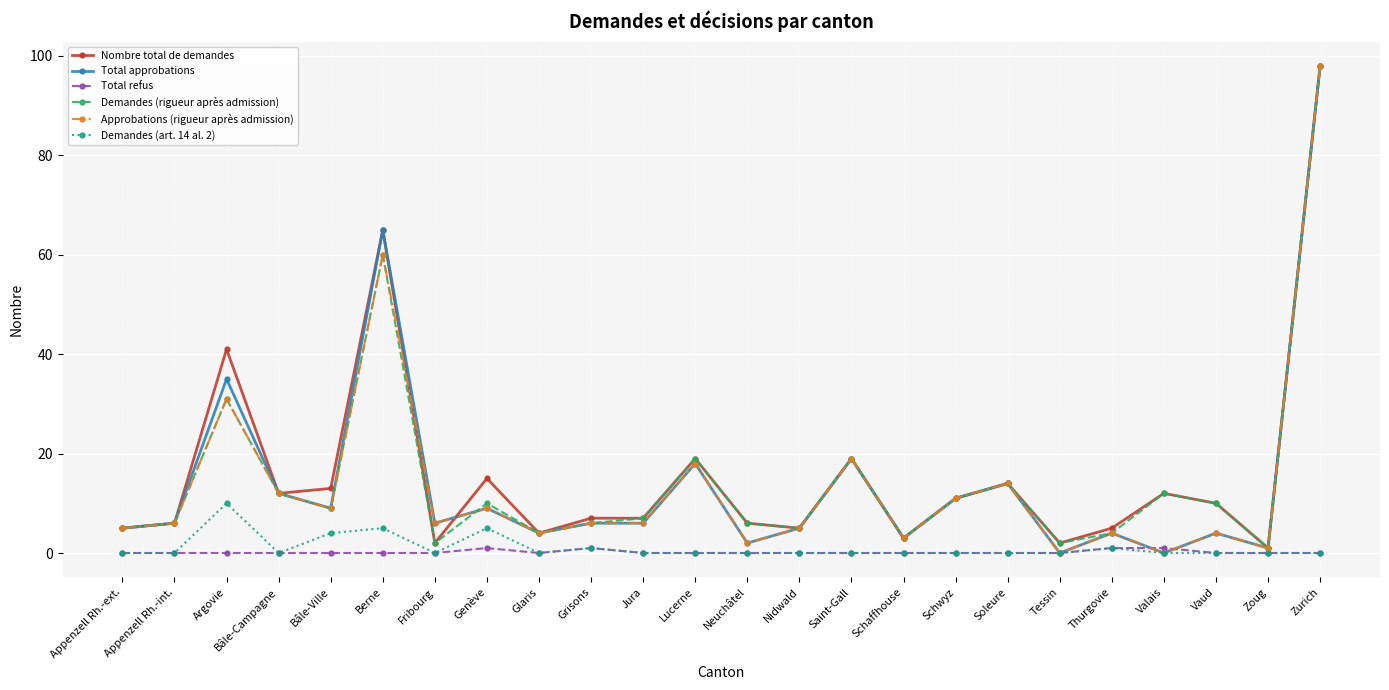

At which category is the sum across all series the highest?

Zurich